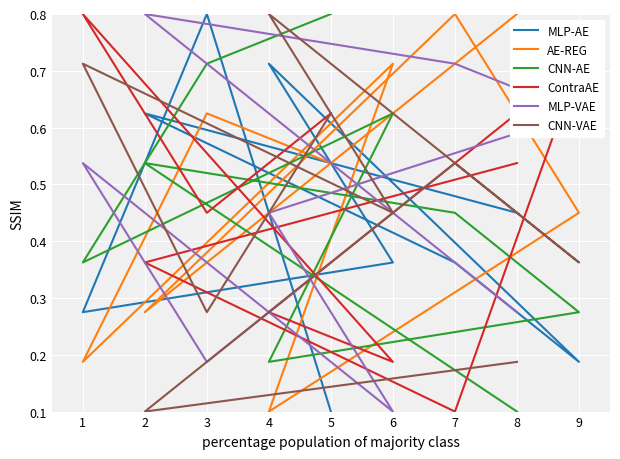

What is the minimum value shown in the chart?

0.1